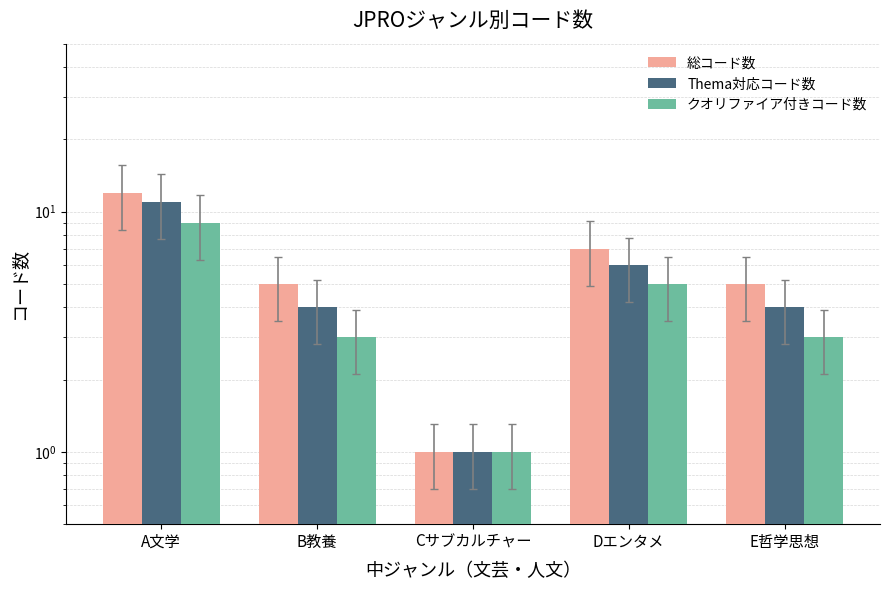

Count the 総コード数 values in the range 5 to 7.

3